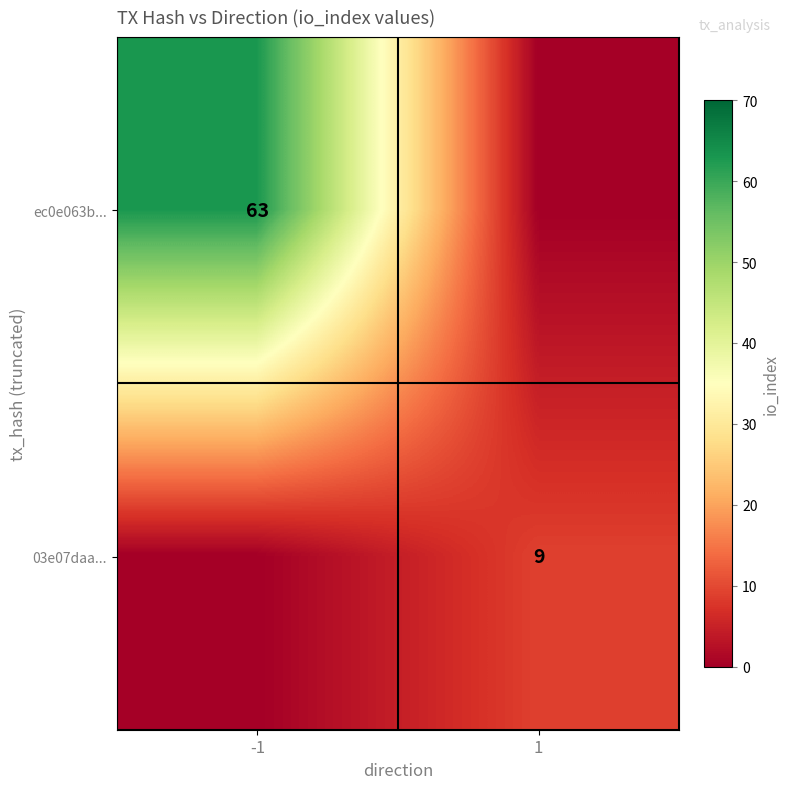

Count the number of categories in the chart.

2